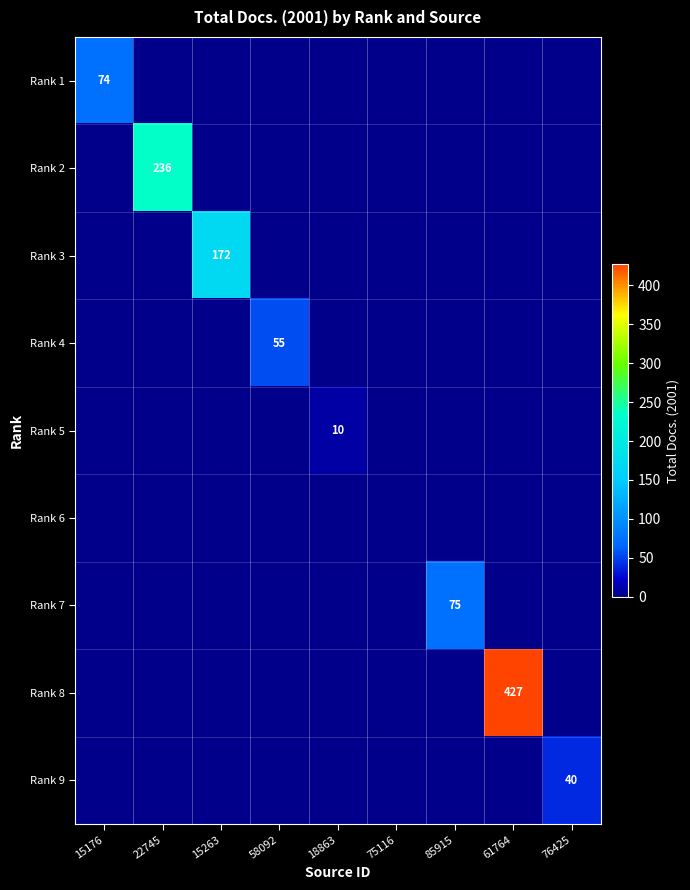

What is the difference between the highest and lowest values at 15176?

74